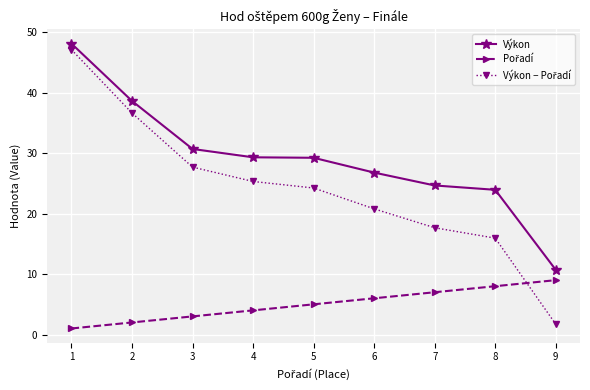

Is this an area chart (filled region under the line)?

No